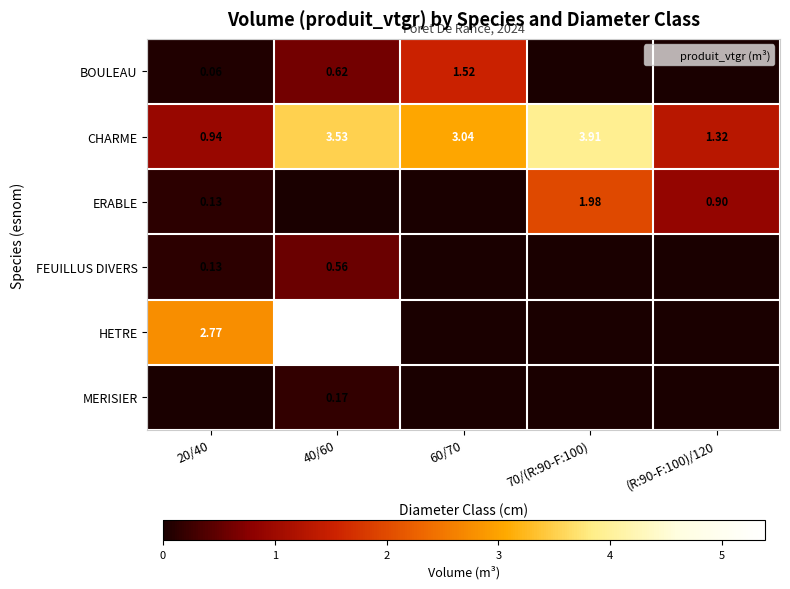

At (R:90-F:100)/120, list the series in order from largest to smallest.

CHARME, ERABLE, BOULEAU, FEUILLUS DIVERS, HETRE, MERISIER